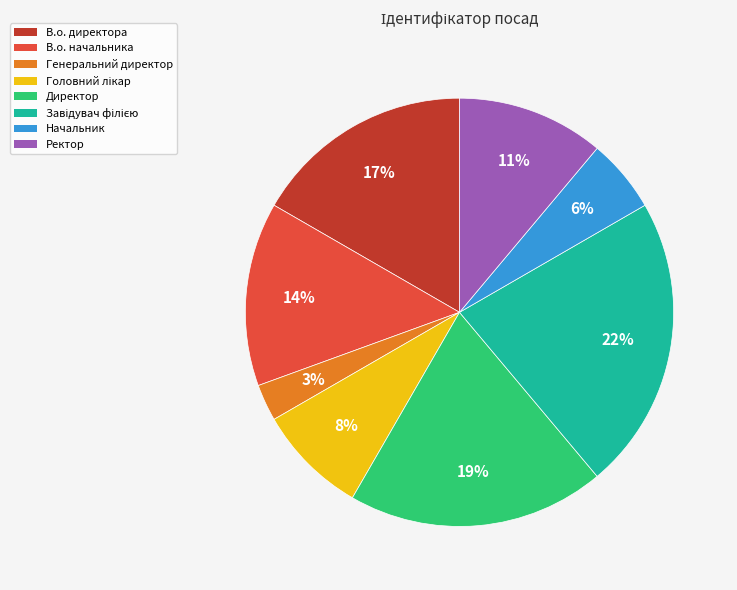

To the nearest percent, what is the difference between the largest and smallest slice percentages?

19%